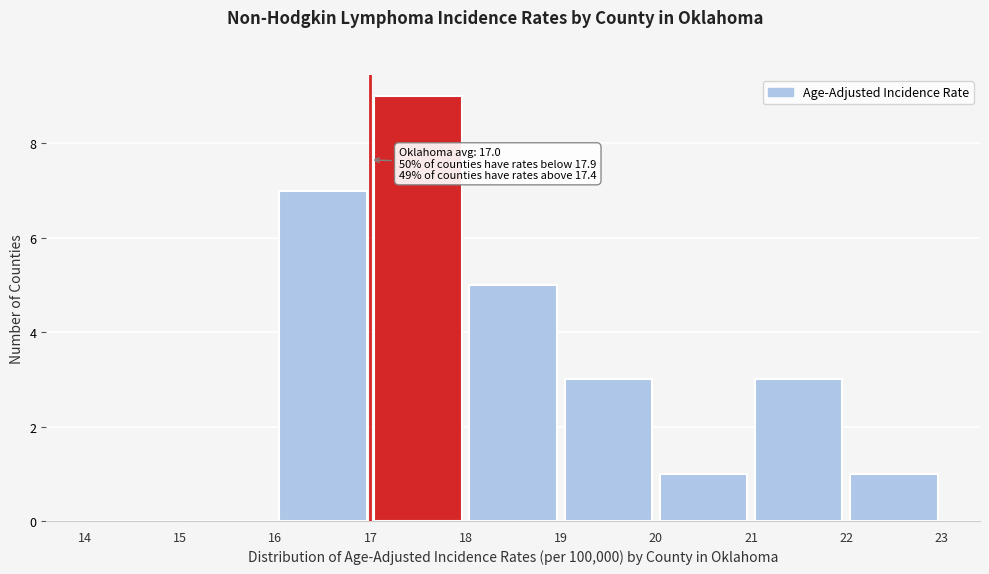

Over which range of the x-axis is the bar tallest?

17 to 18